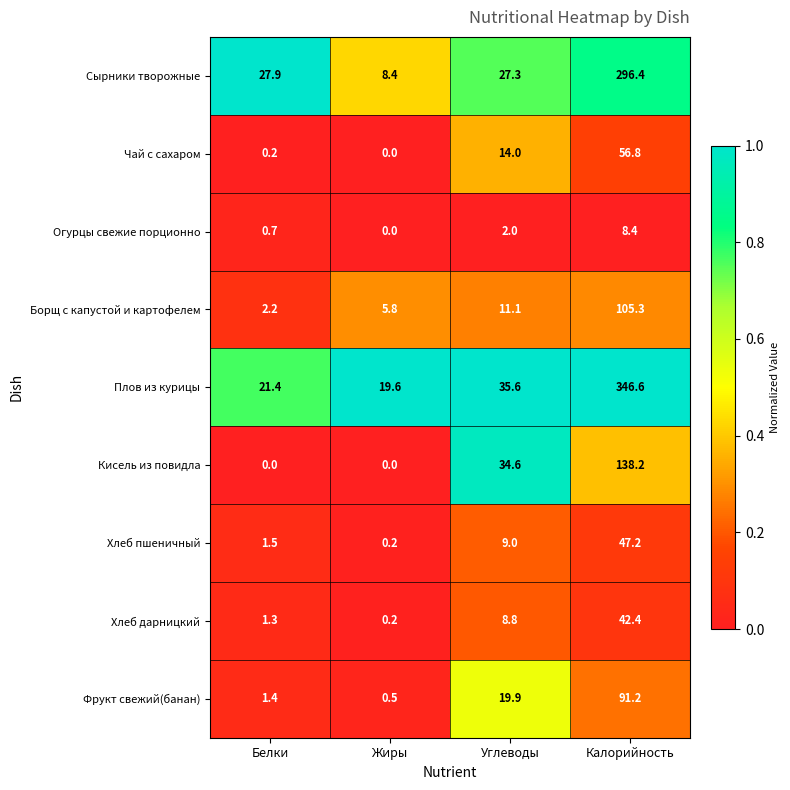

Rank the categories by Борщ с капустой и картофелем value from lowest to highest.

Белки, Жиры, Углеводы, Калорийность